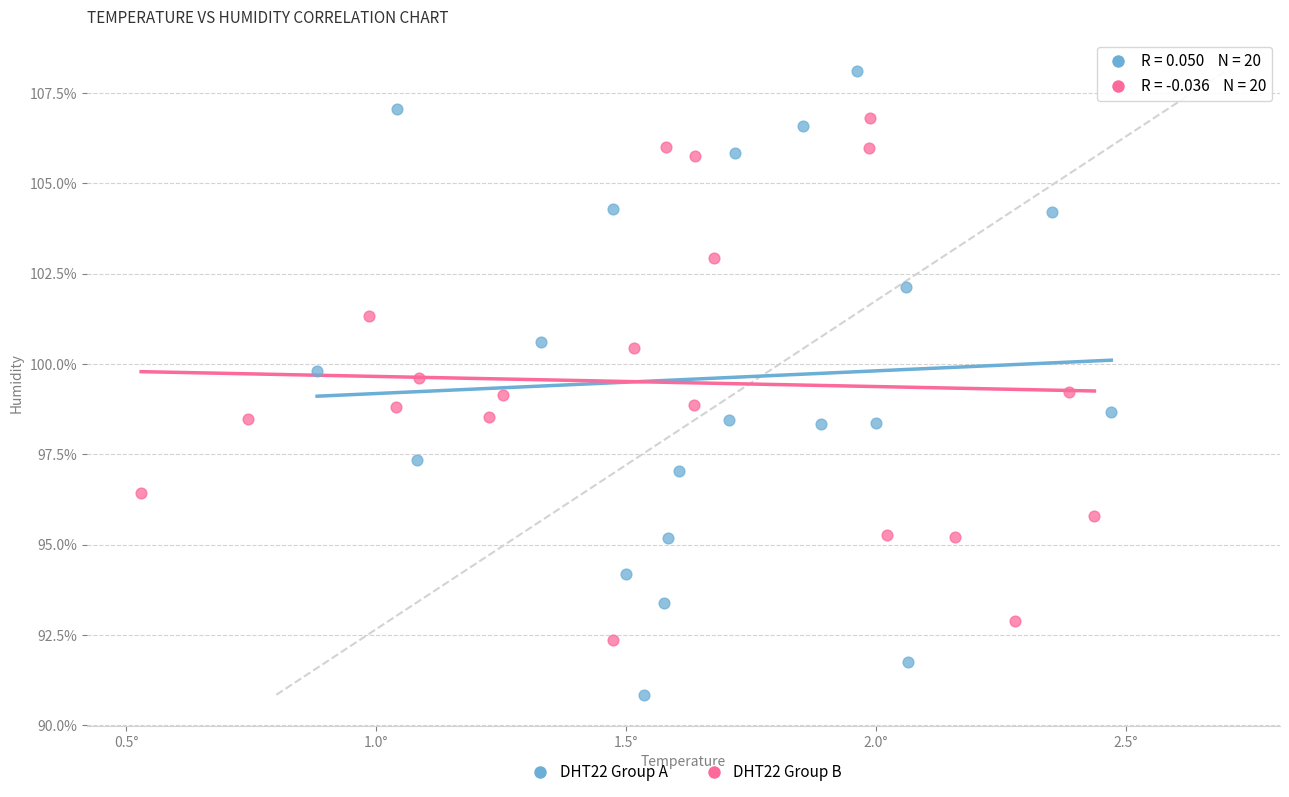

What are all the series names shown in the legend?

DHT22 Group A, DHT22 Group B